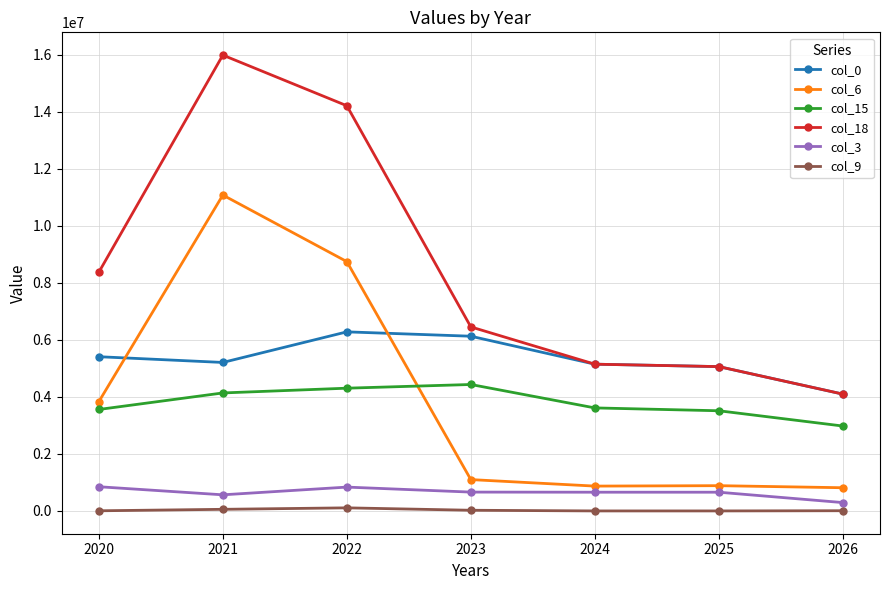

Which label corresponds to the largest value in the chart?

2021